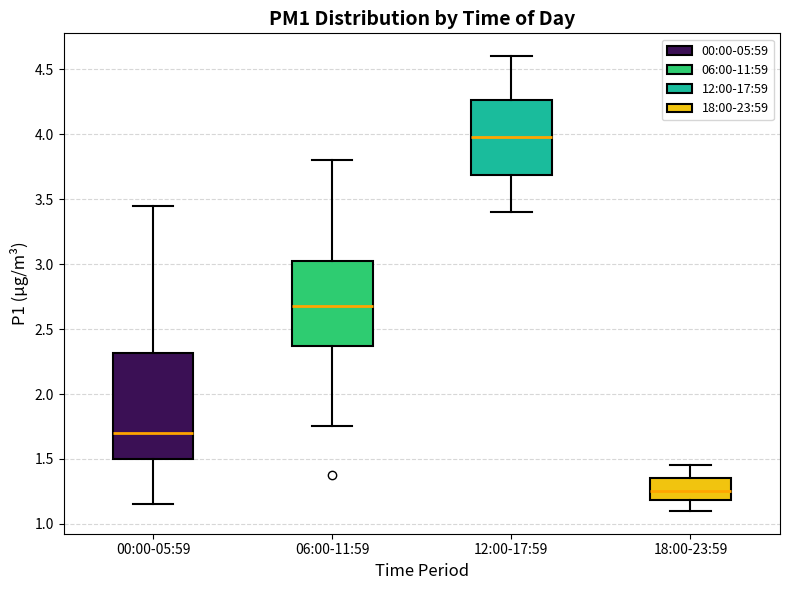

Reading left to right, transcribe this box plot: for each box, give where its median line is, the range the box spans, and where its two whiskers end, as read against the y-axis. The values are not printed on the chart, so give them approximately, as read against the axis.

00:00-05:59: median 1.70, box 1.50 to 2.30, whiskers 1.15 to 3.45
06:00-11:59: median 2.70, box 2.35 to 3.05, whiskers 1.75 to 3.80
12:00-17:59: median 4.00, box 3.70 to 4.25, whiskers 3.40 to 4.60
18:00-23:59: median 1.25, box 1.20 to 1.35, whiskers 1.10 to 1.45